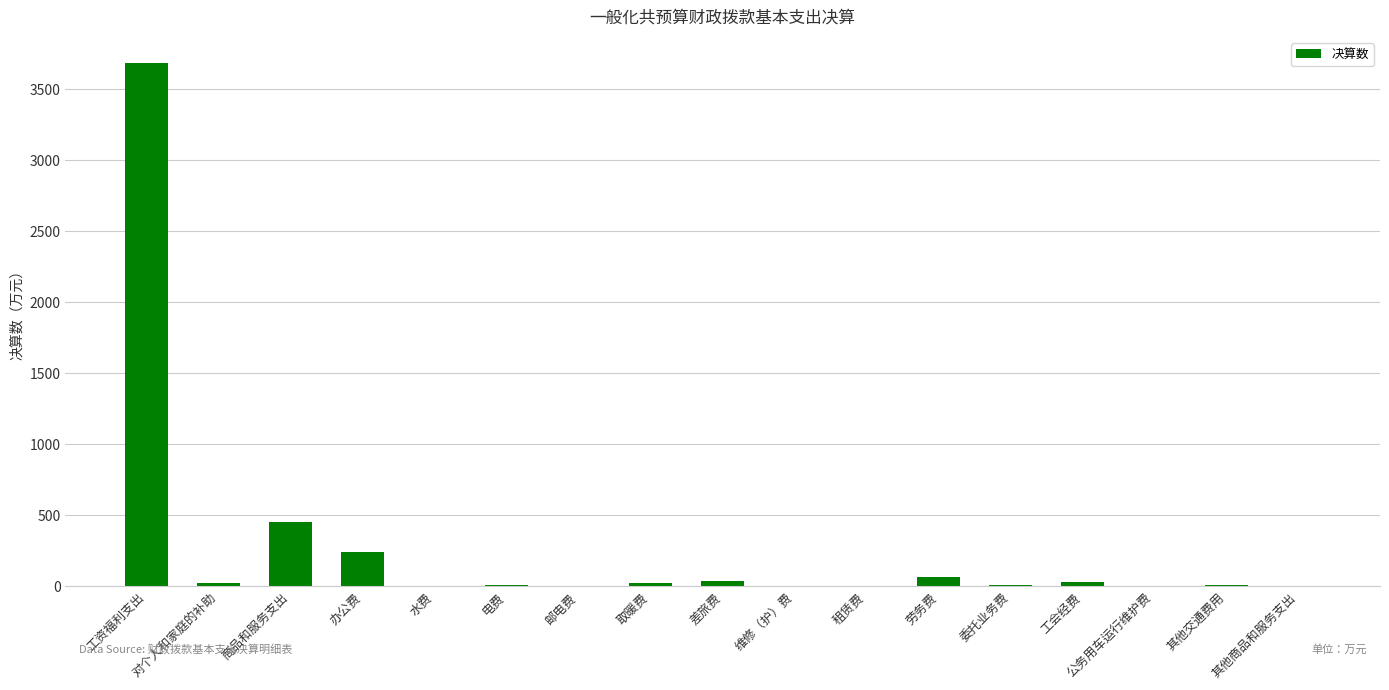

What is the sum of all values?

4613.4